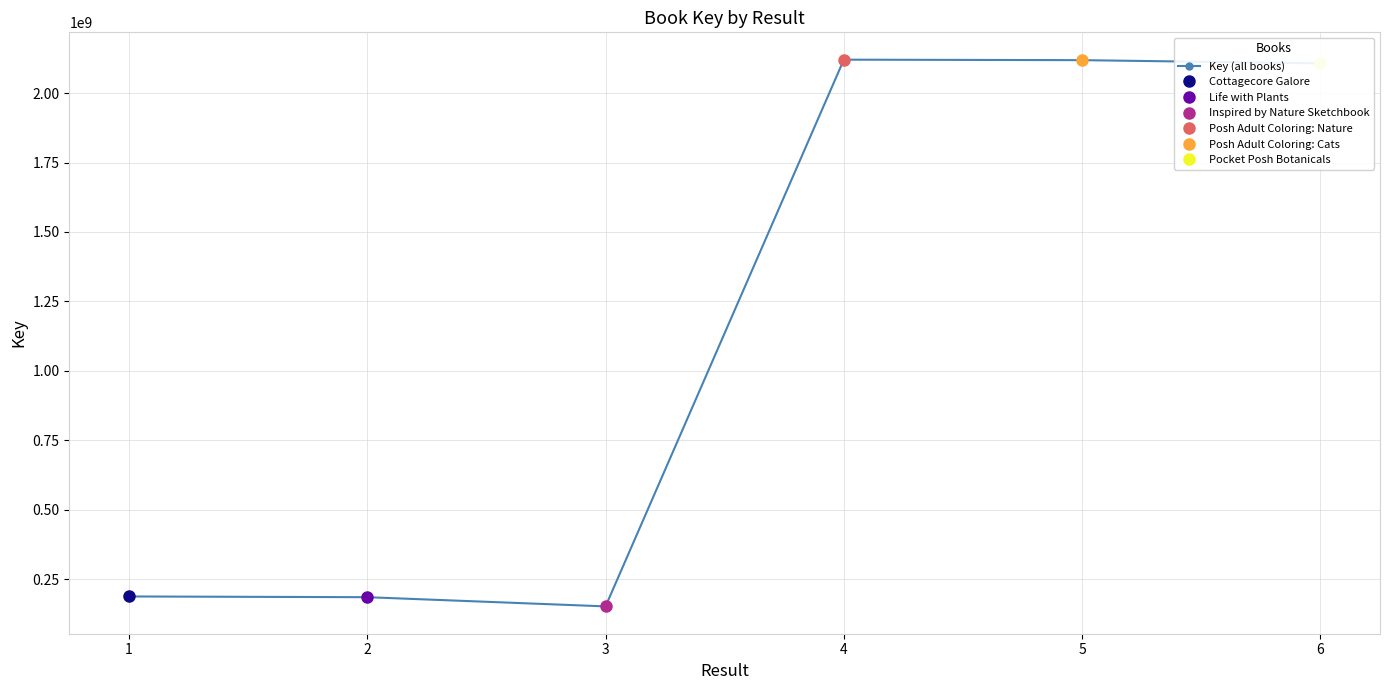

Read the value at 1.

187294417